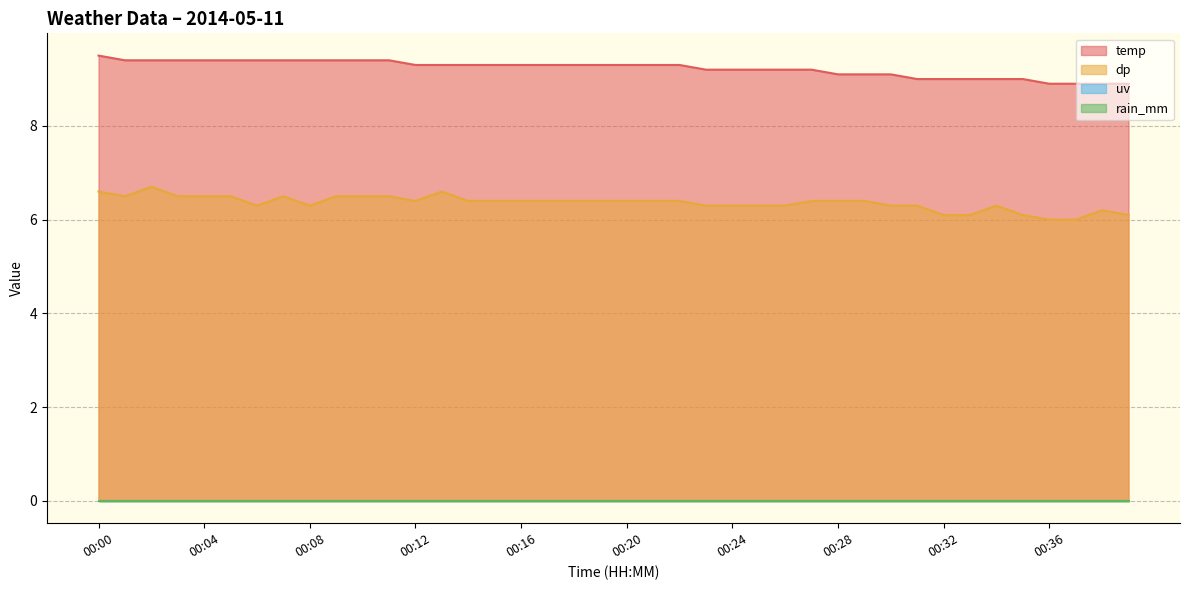

True or false: rain_mm and dp intersect in this chart.

False